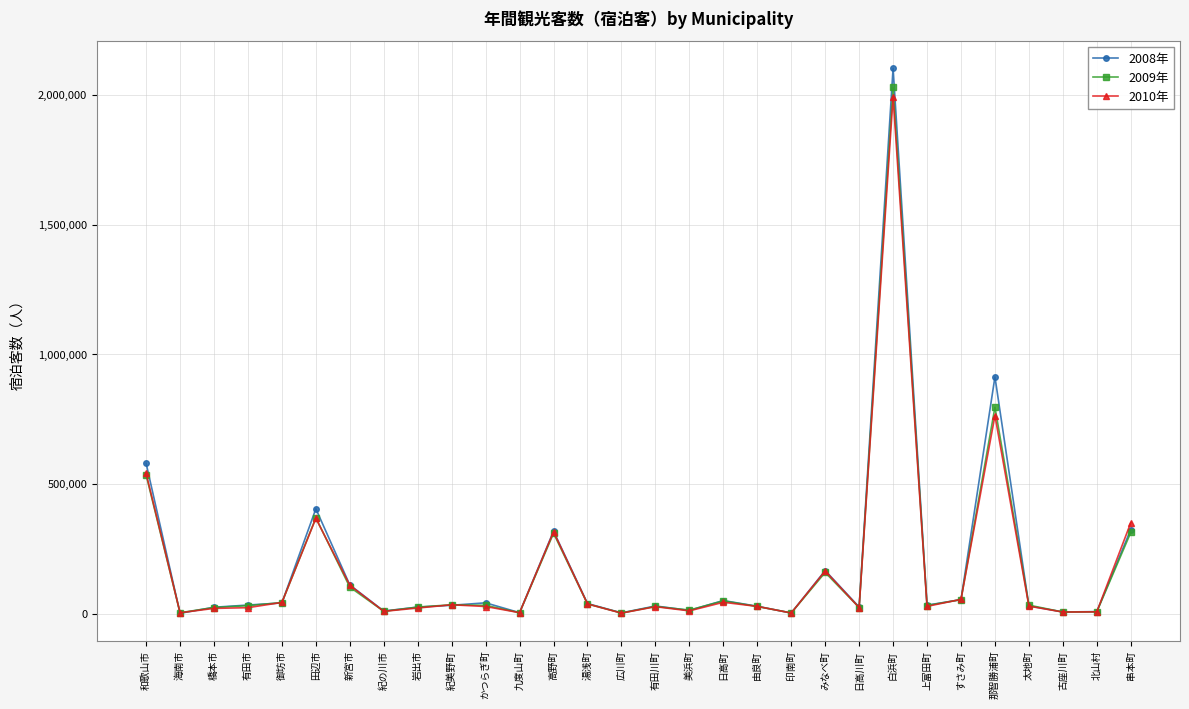

How many lines are shown in the chart?

3